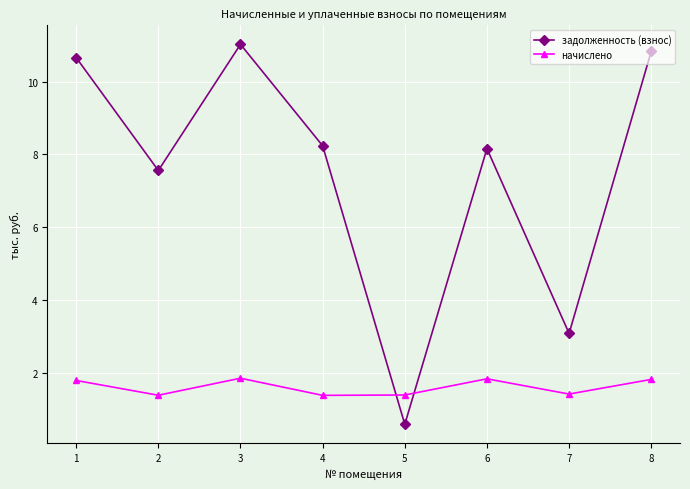

What is the greatest value displayed?

11.0